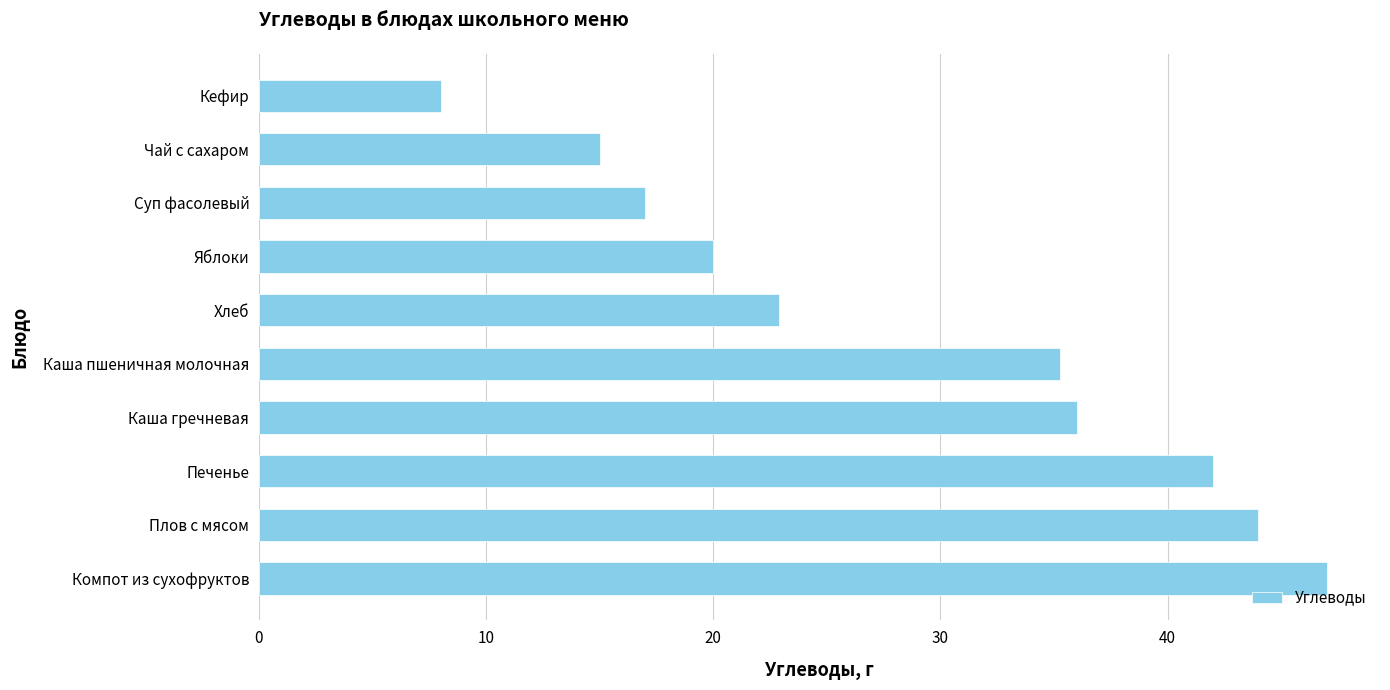

The chart shows a value of 35.3 at Каша пшеничная молочная. True or false?

True